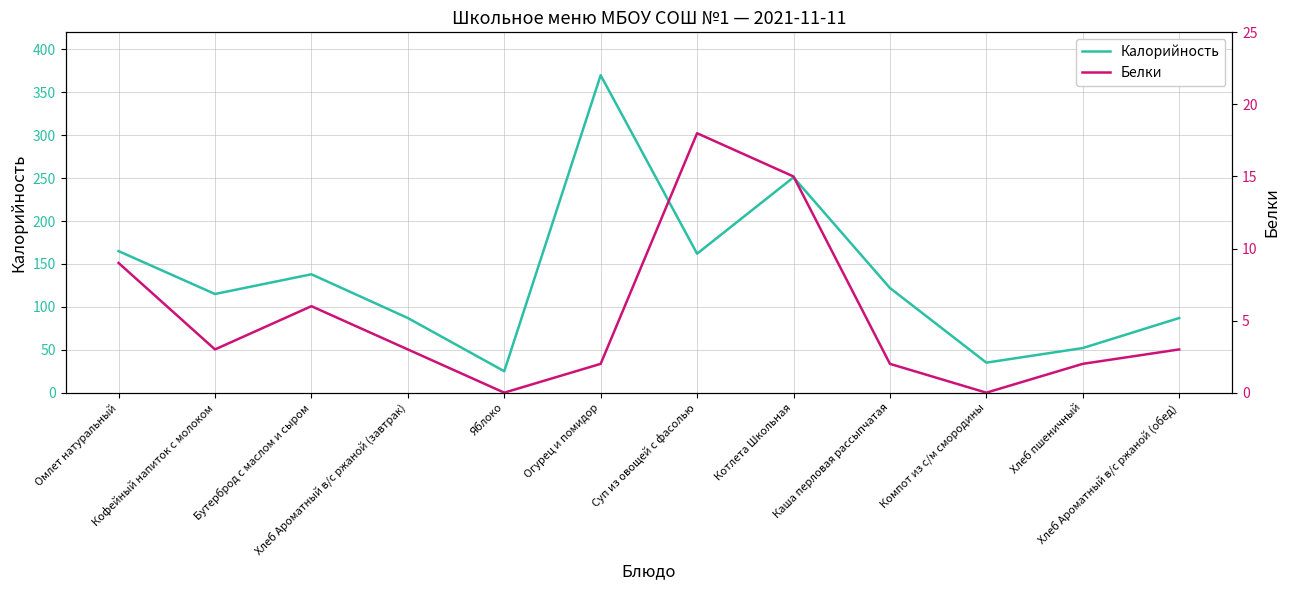

How many data points in Белки are less than 3?

5